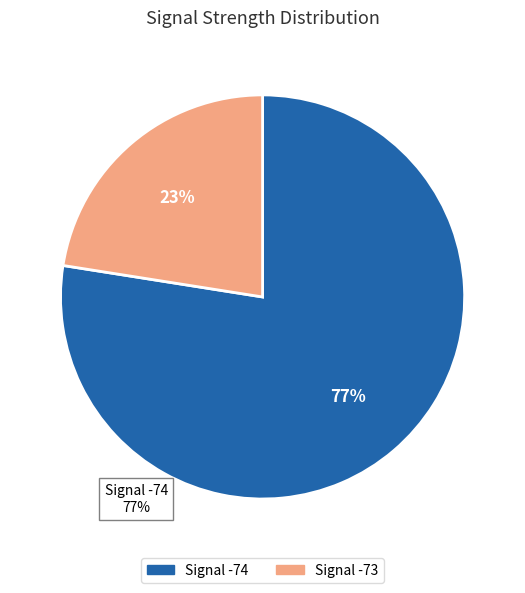

Does any single category account for the majority?

Yes